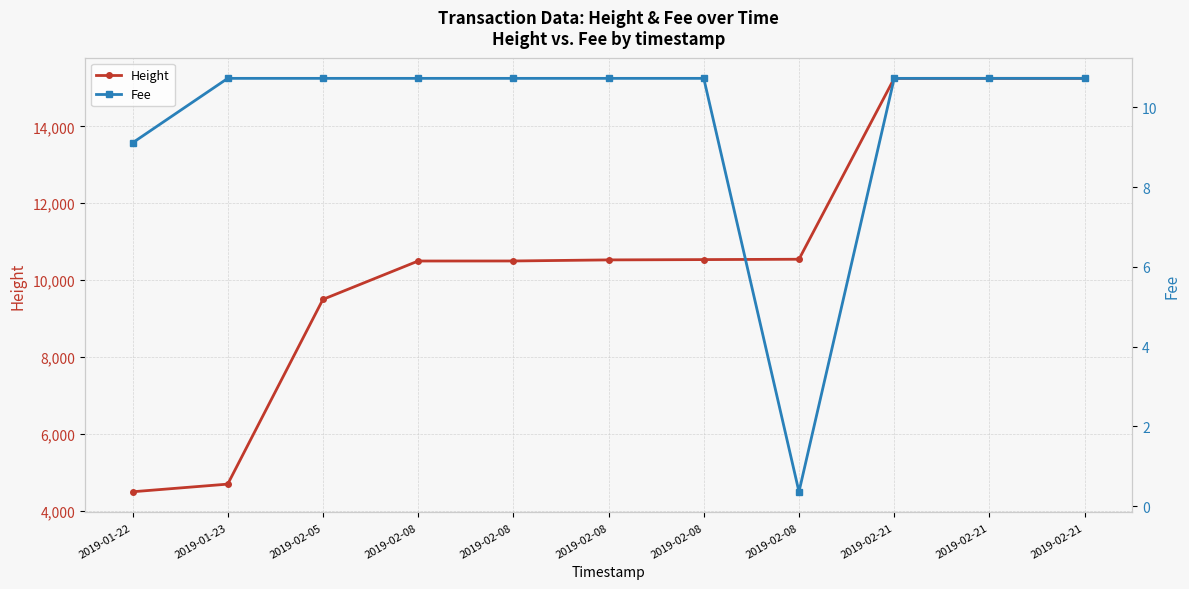

Where is Fee nearest to the value 5?

2019-01-22